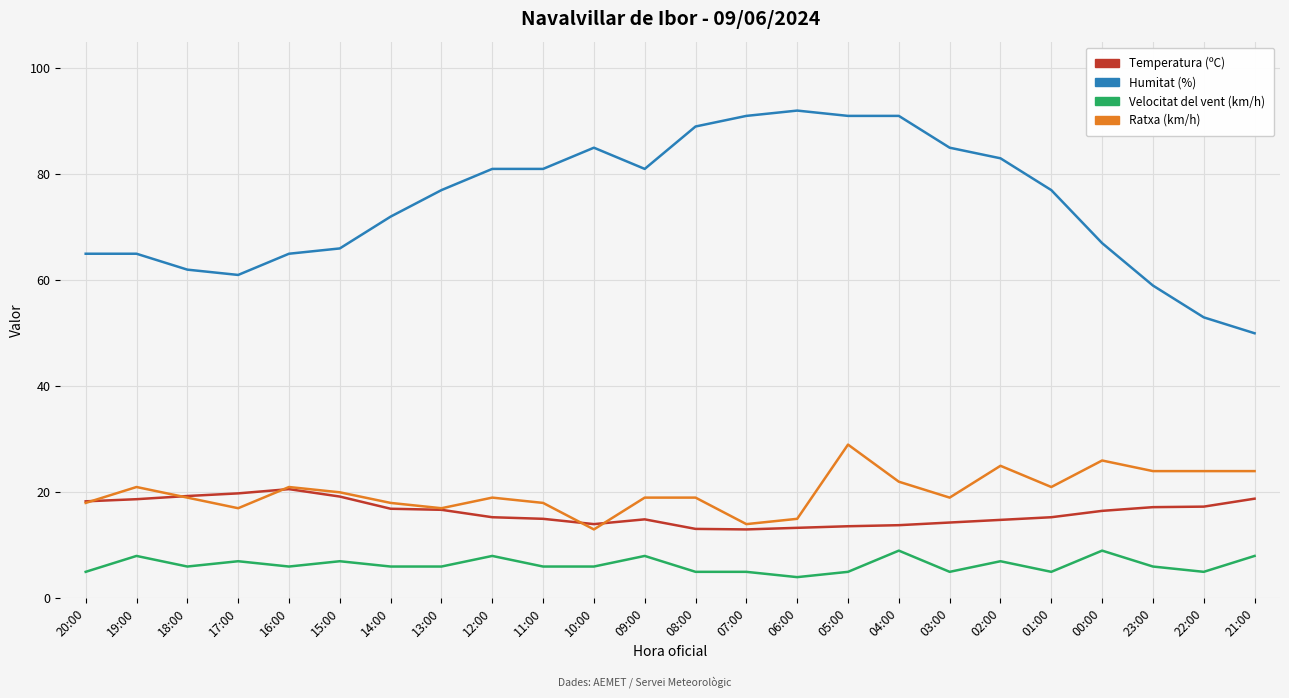

List the series in order of their peak value, highest first.

Humitat (%), Ratxa (km/h), Temperatura (ºC), Velocitat del vent (km/h)